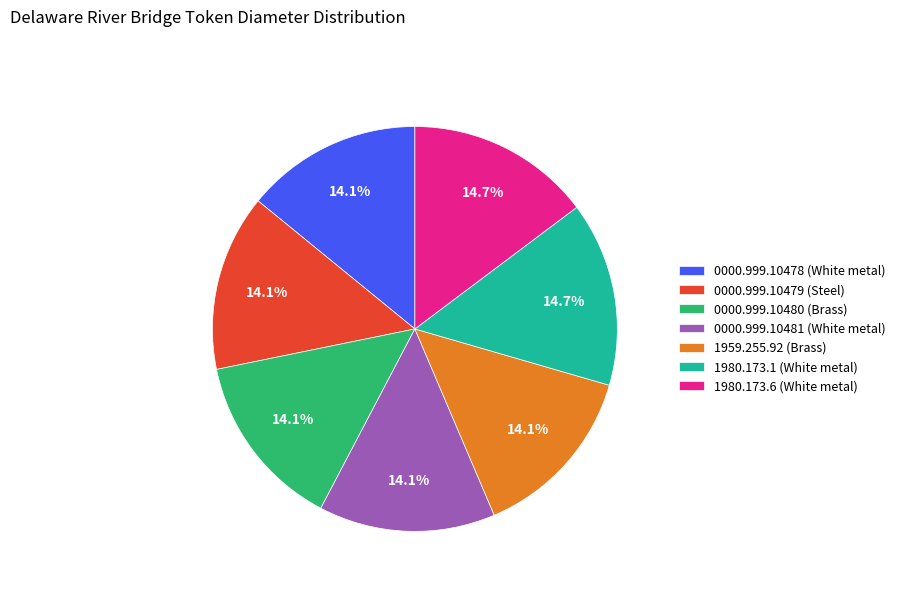

What is the ratio of the value at 0000.999.10479 (Steel) to the value at 0000.999.10481 (White metal)?

1.0